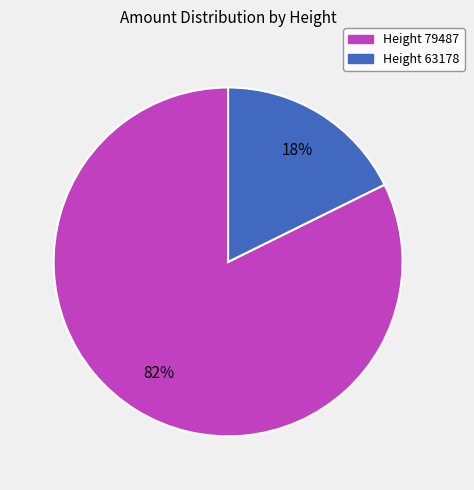

Does any single category account for the majority?

Yes